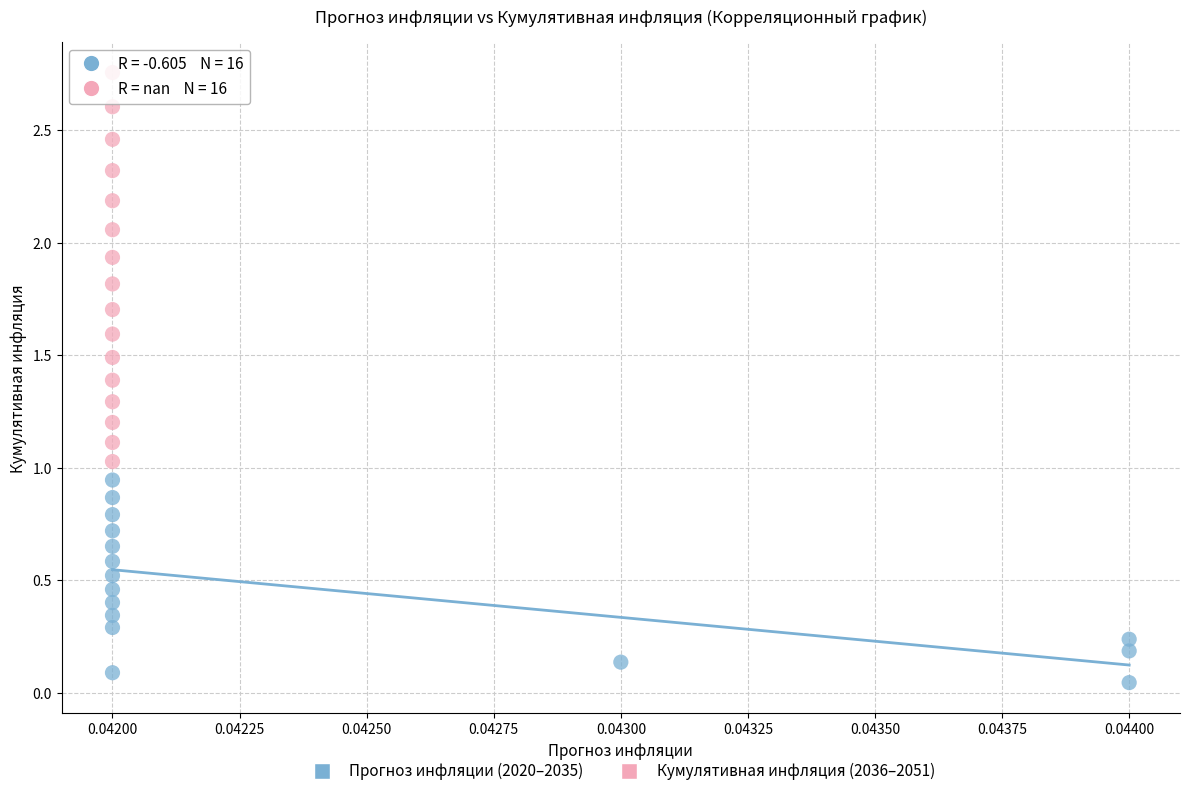

Which series reaches the maximum Y coordinate?

Кумулятивная инфляция (2036–2051)